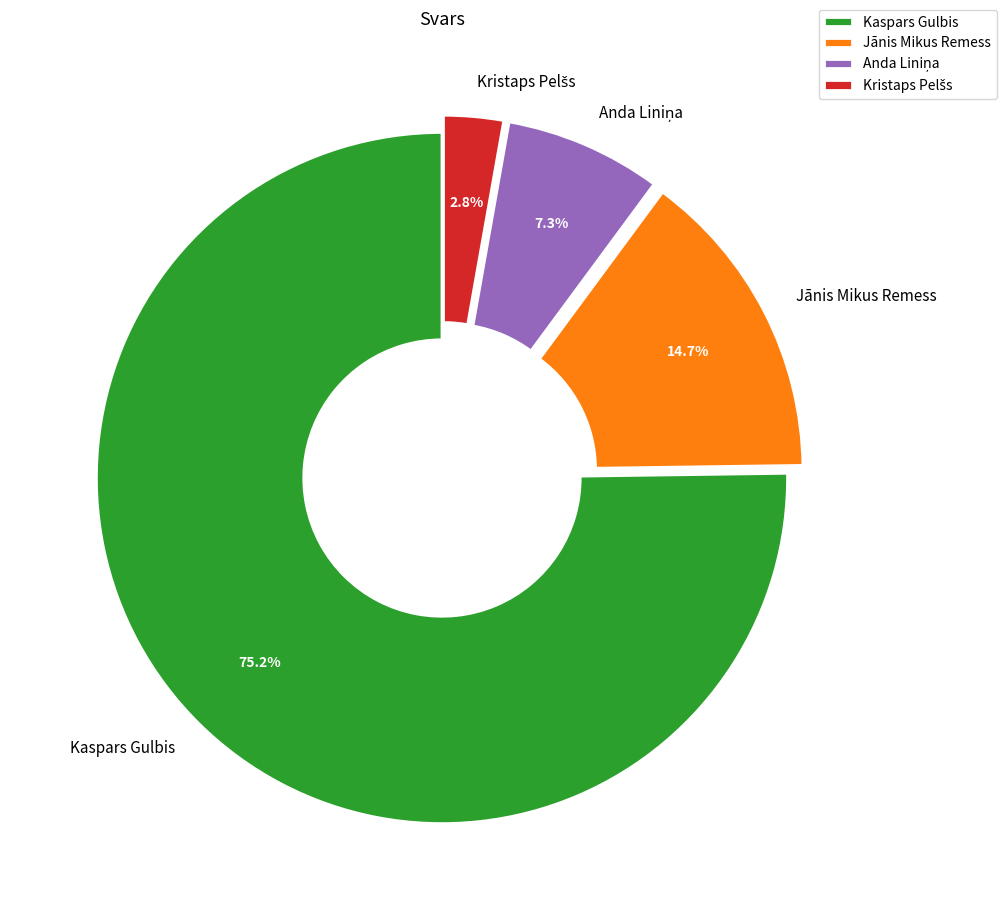

Combined, what portion of the pie is Jānis Mikus Remess and Kaspars Gulbis?

89.9%